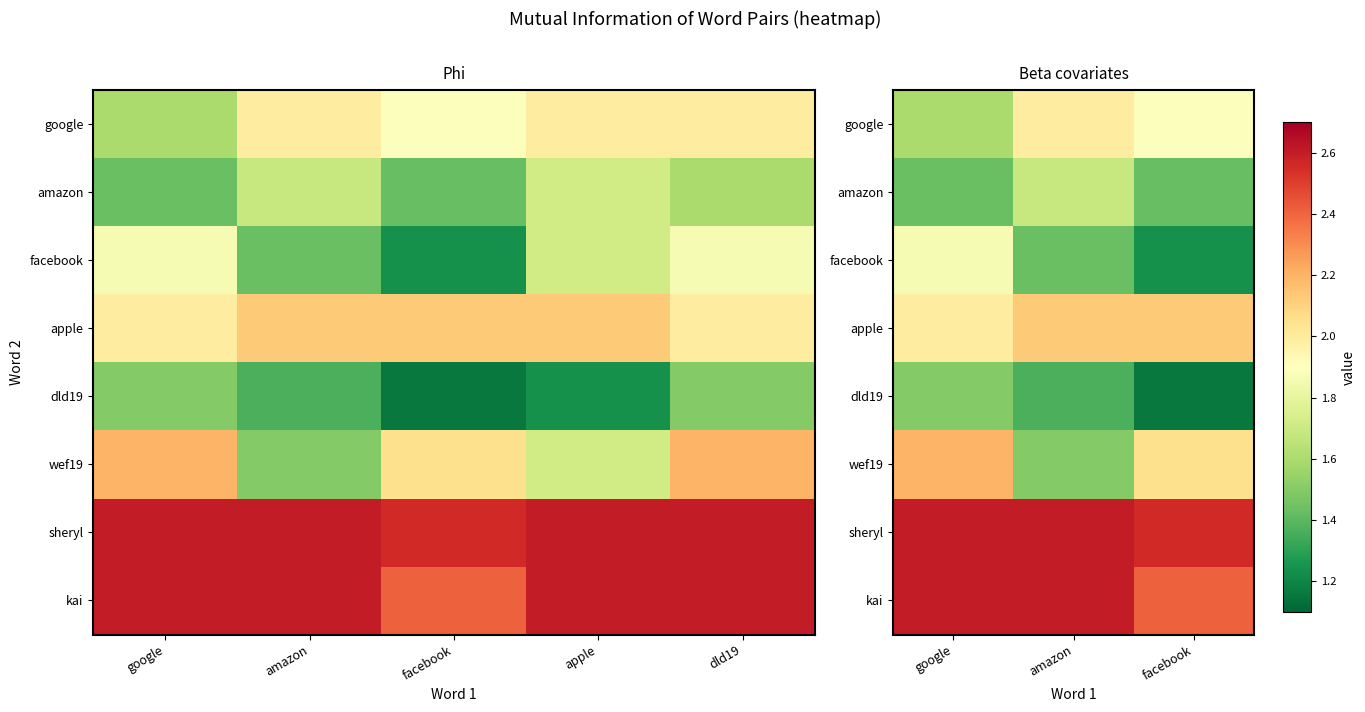

Count the number of categories in the chart.

3